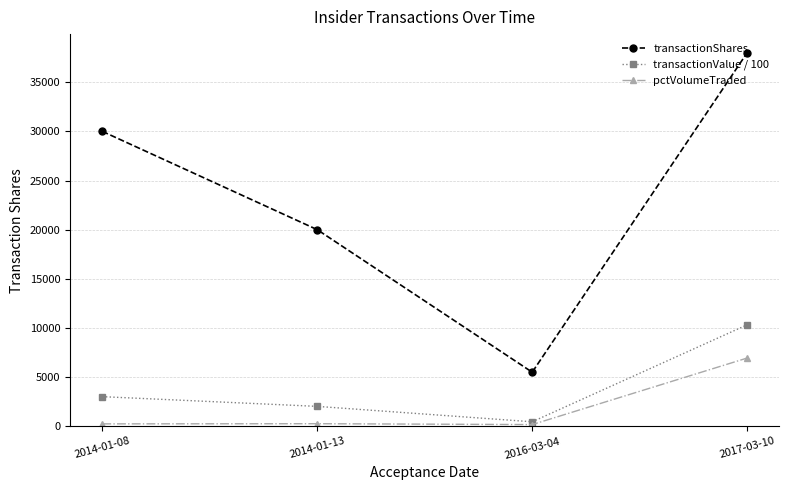

Which series has the widest spread of values?

transactionShares